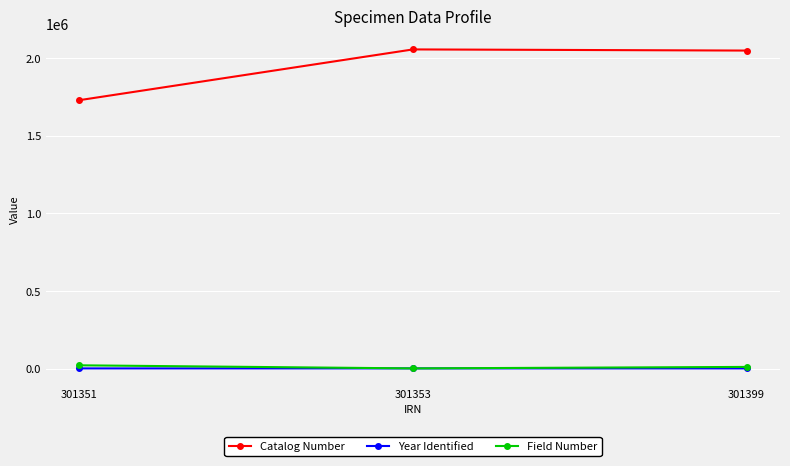

Is the value of Field Number at 301399 greater than the value of Catalog Number at 301351?

No